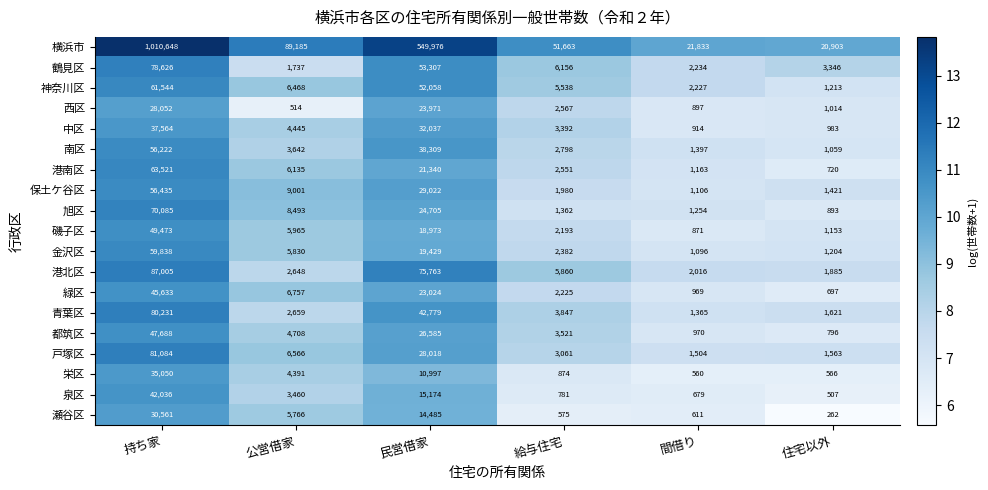

Which category has the lowest value across all series?

住宅以外